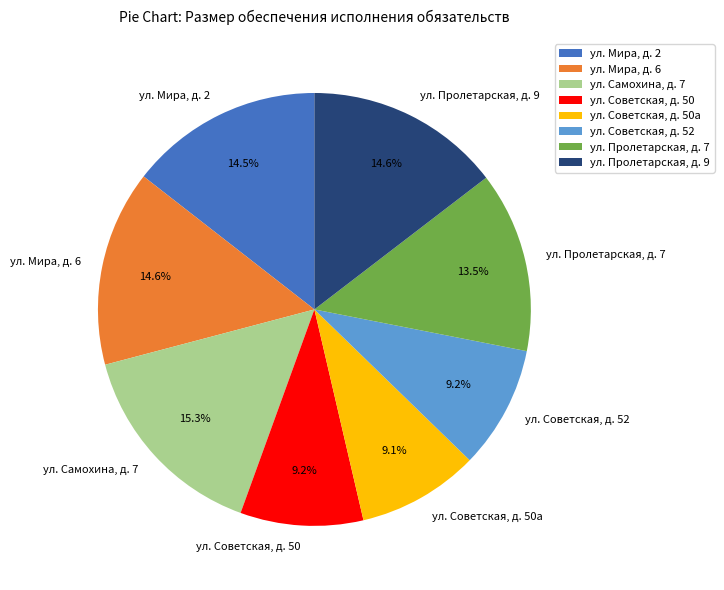

How many segments does this pie chart have?

8